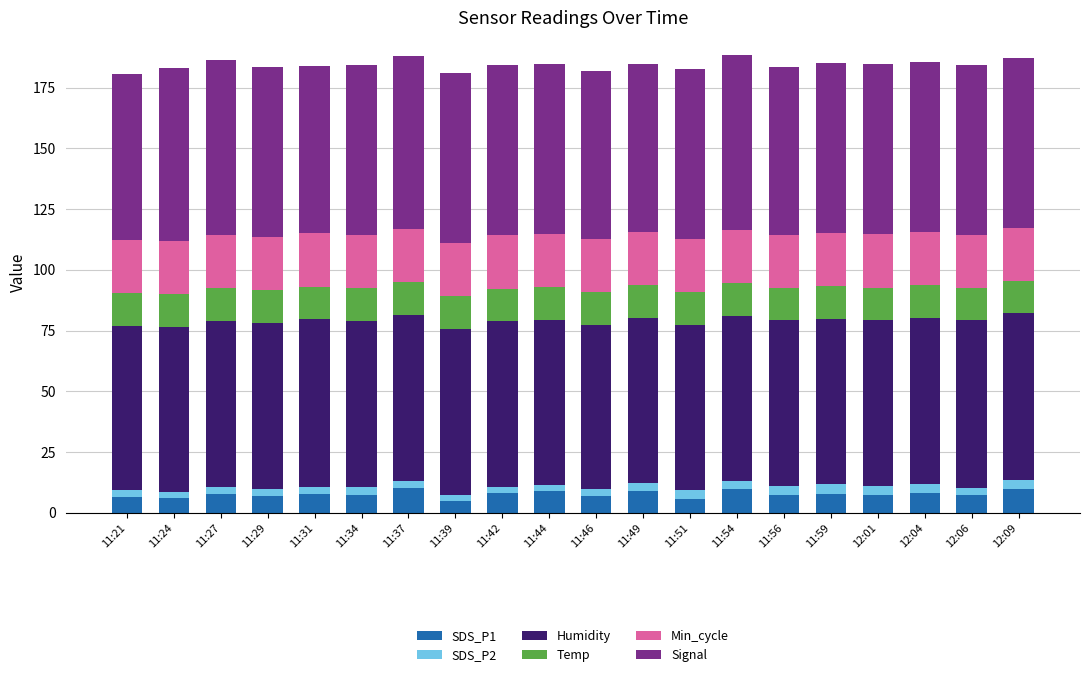

What is the highest value of the SDS_P1 series?

10.2